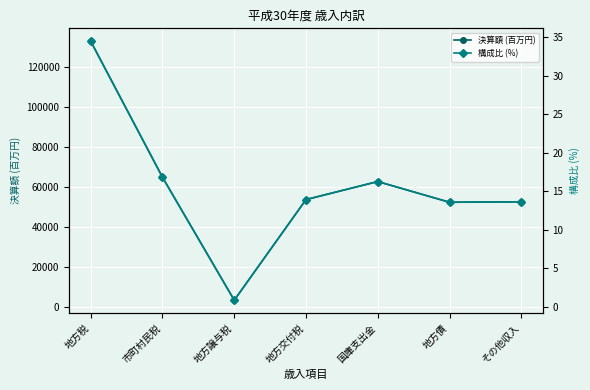

At which category does 構成比 (%) reach its first local valley?

地方譲与税